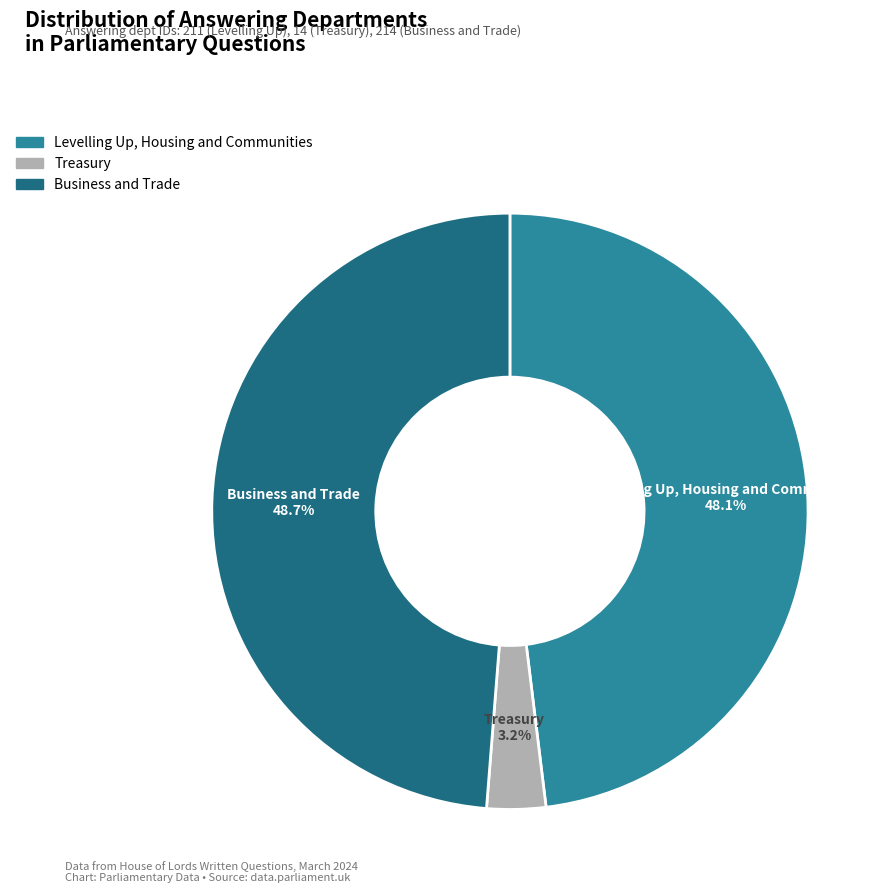

What percentage is the Levelling Up, Housing and Communities slice, to the nearest percent?

48%